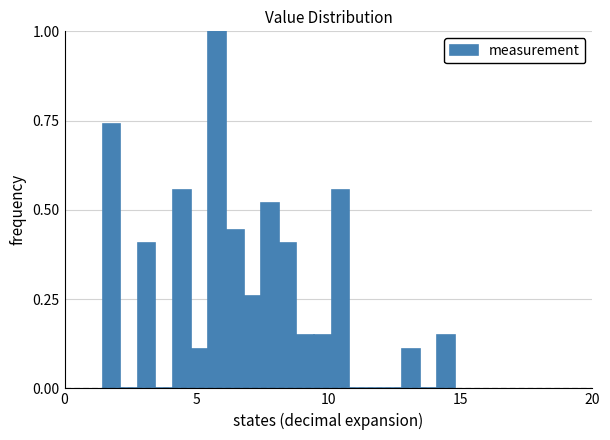

Read against the x-axis, roughly where is the centre of the tallest bar?

6.0